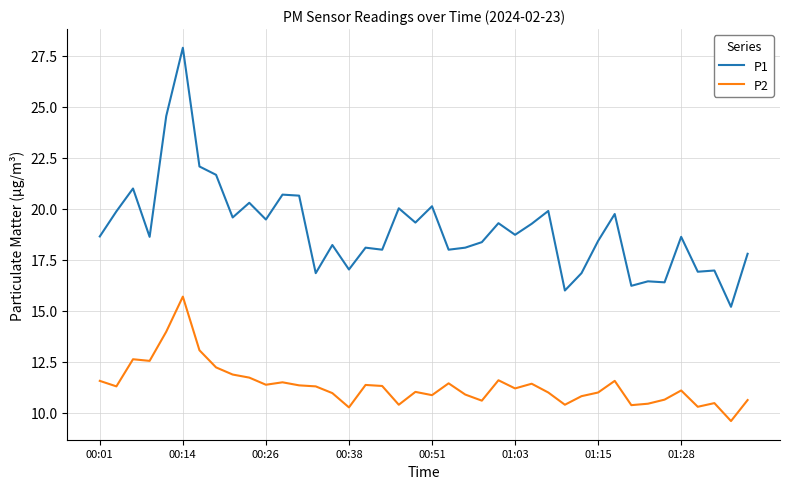

What is the greatest value displayed?

27.9